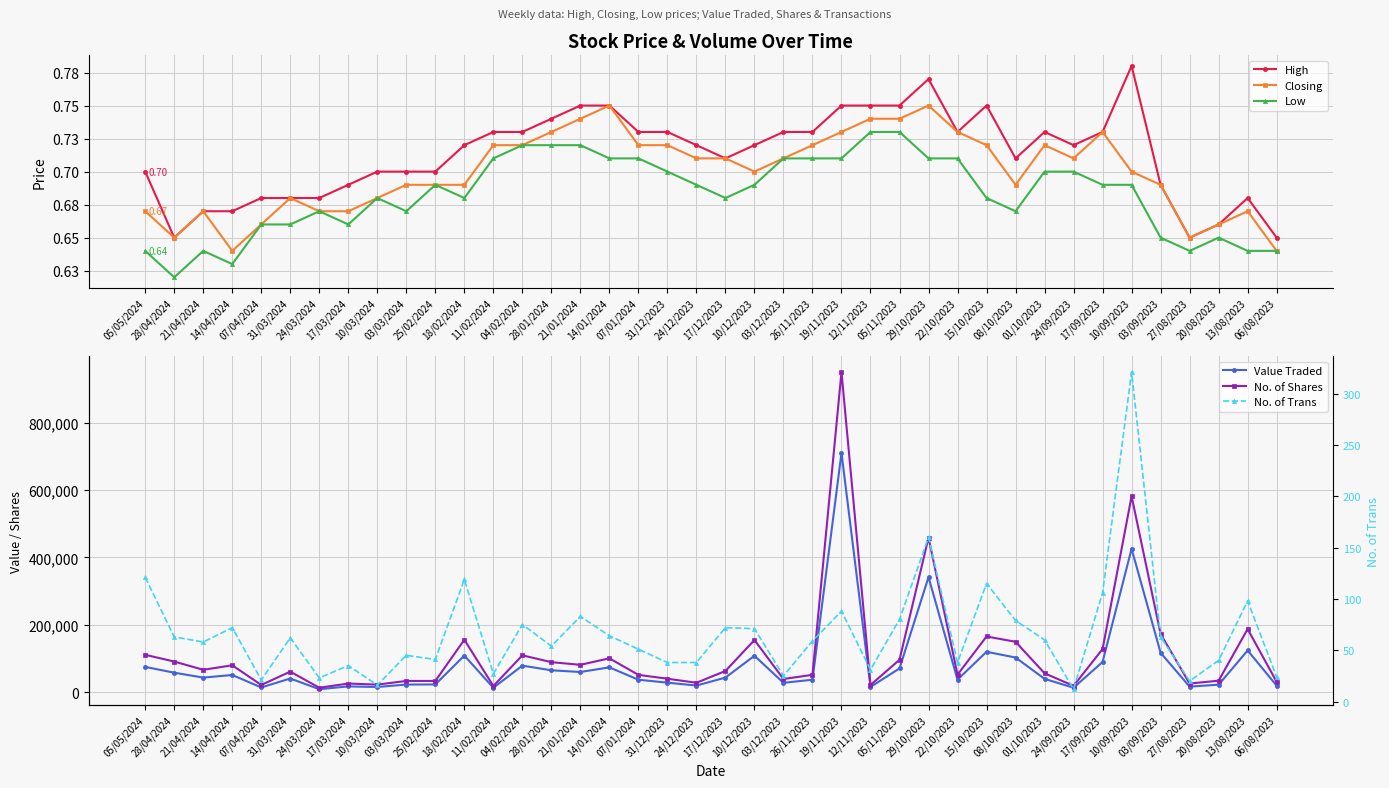

Rank the series at 27/08/2023 from lowest to highest value.

Low, High, Closing, No. of Trans, Value Traded, No. of Shares